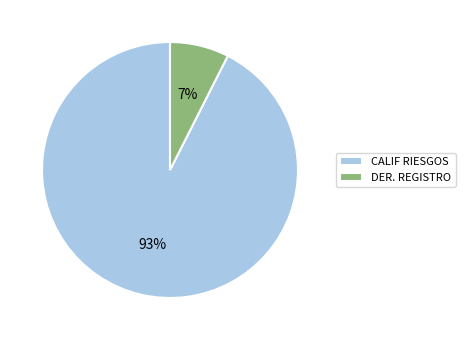

Do DER. REGISTRO and CALIF RIESGOS together represent more than half of the pie?

Yes